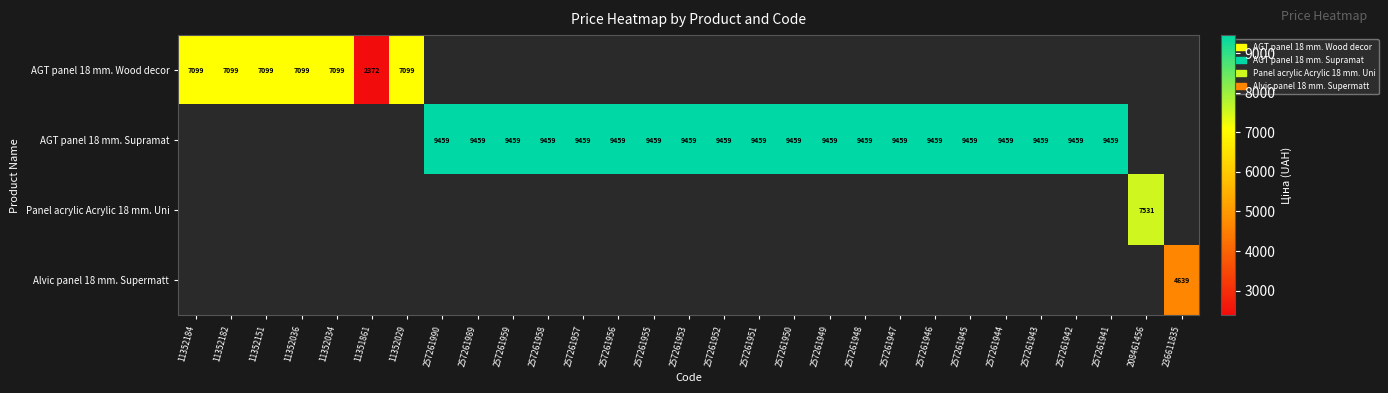

The AGT panel 18 mm. Supramat series shows 13049 at 257261990. True or false?

False